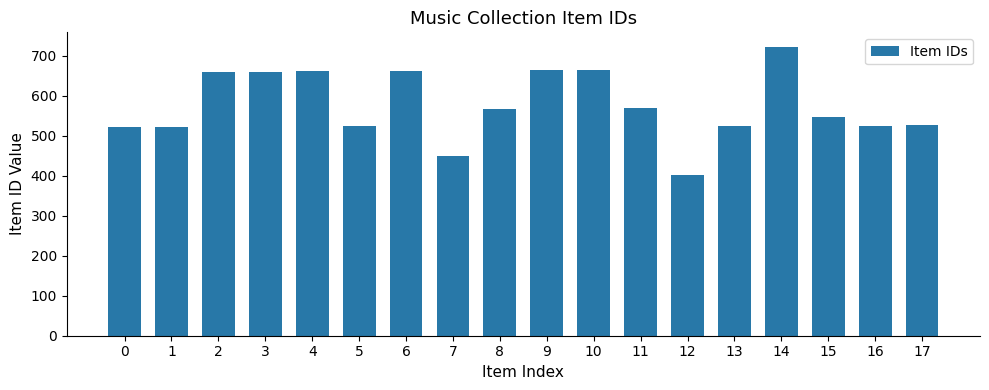

How many bars are there in total?

18